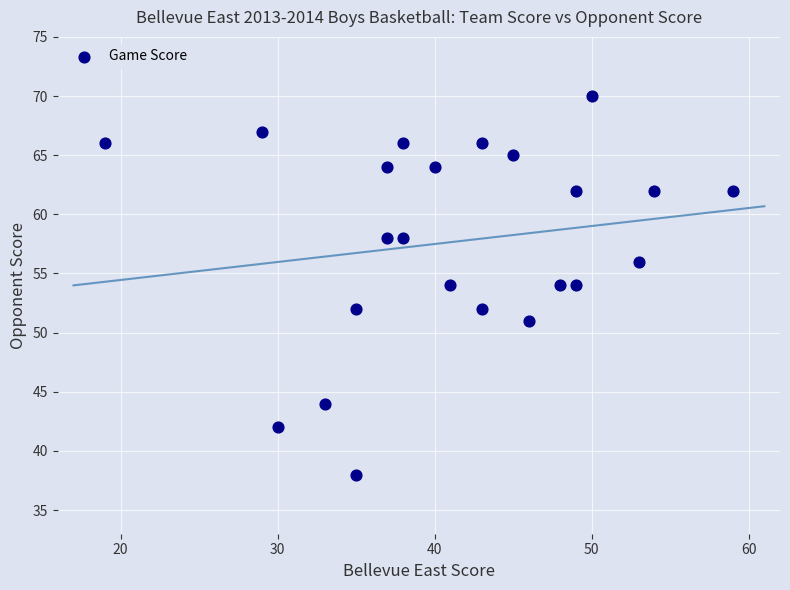

What is the range of X values (max minus min)?

40